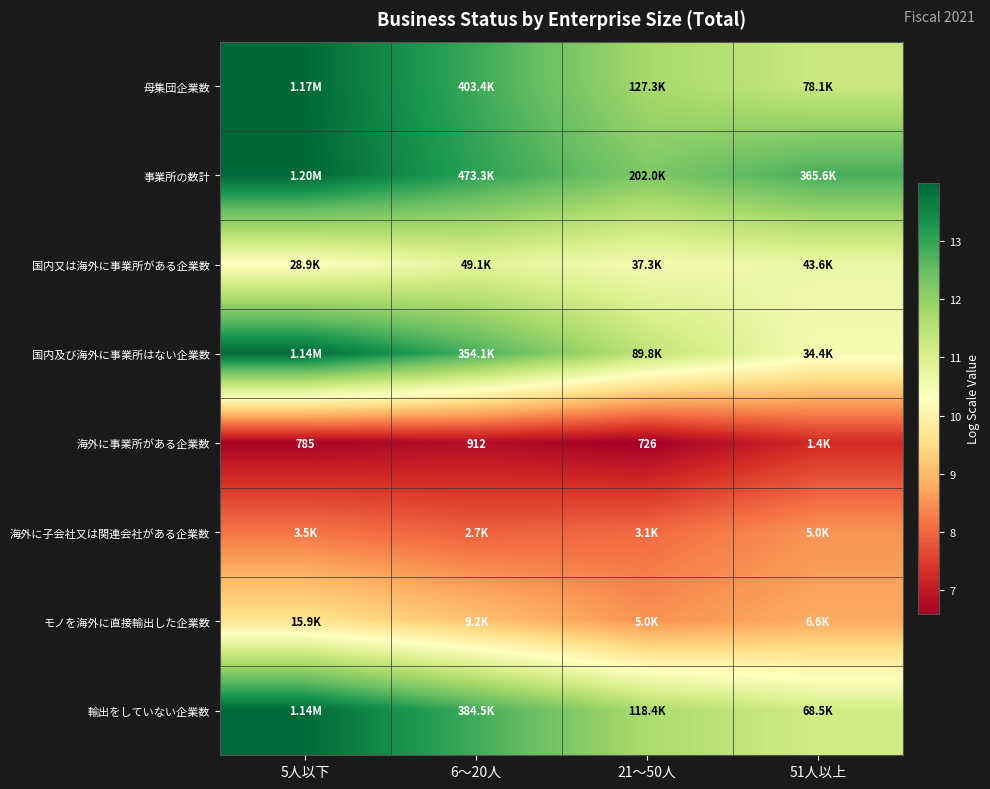

Which series has the largest range (max minus min)?

国内及び海外に事業所はない企業数